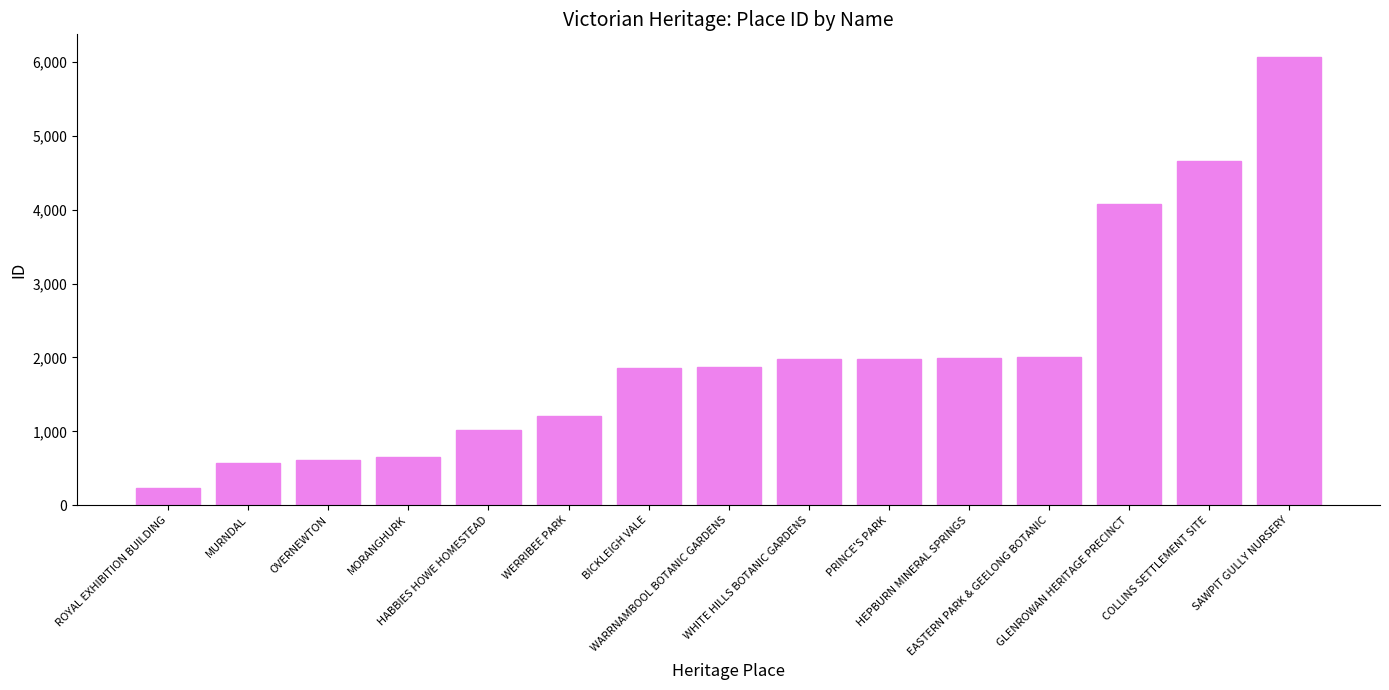

What is the greatest value displayed?

6069